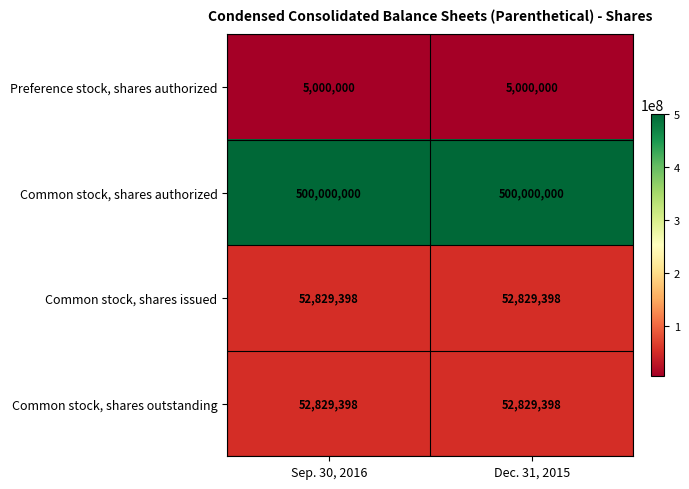

What is the maximum value shown in the chart?

500000000